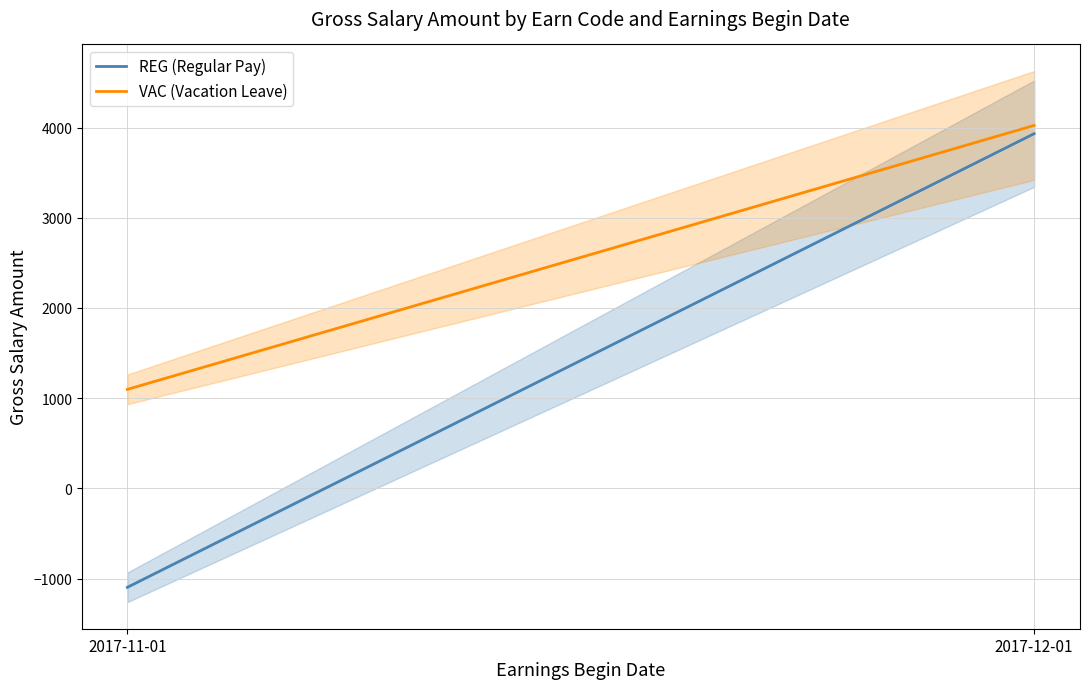

At how many categories does at least one series exceed 233?

2